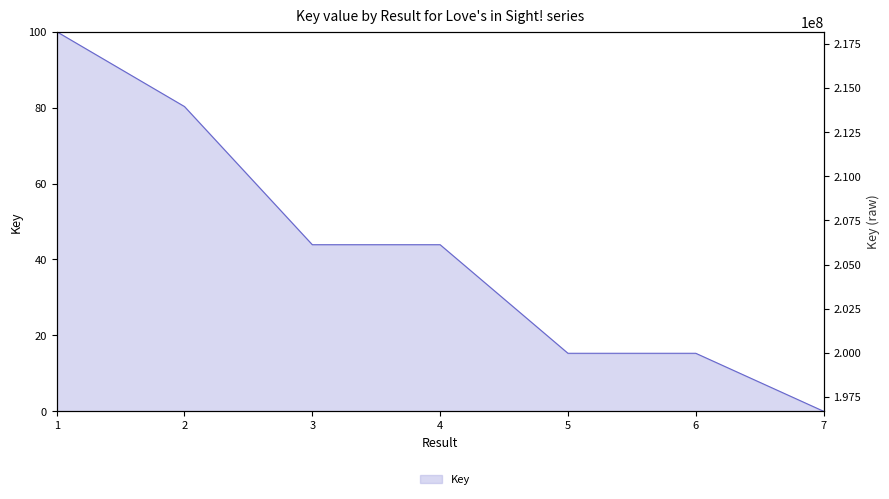

Reading right to left, what are all the values shown in this chart?

7=0.0	6=15.3	5=15.3	4=43.9	3=43.9	2=80.3	1=100.0